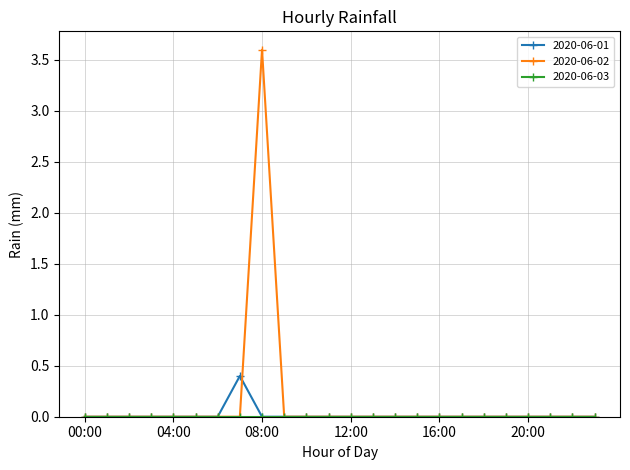

What is the greatest value displayed?

3.6